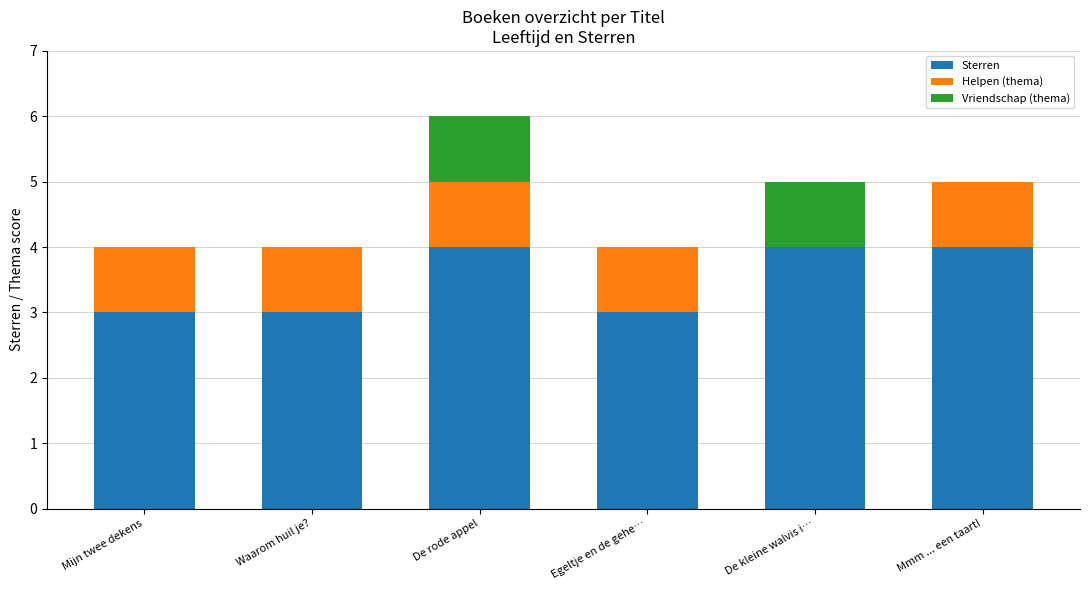

Are the bars horizontal?

No